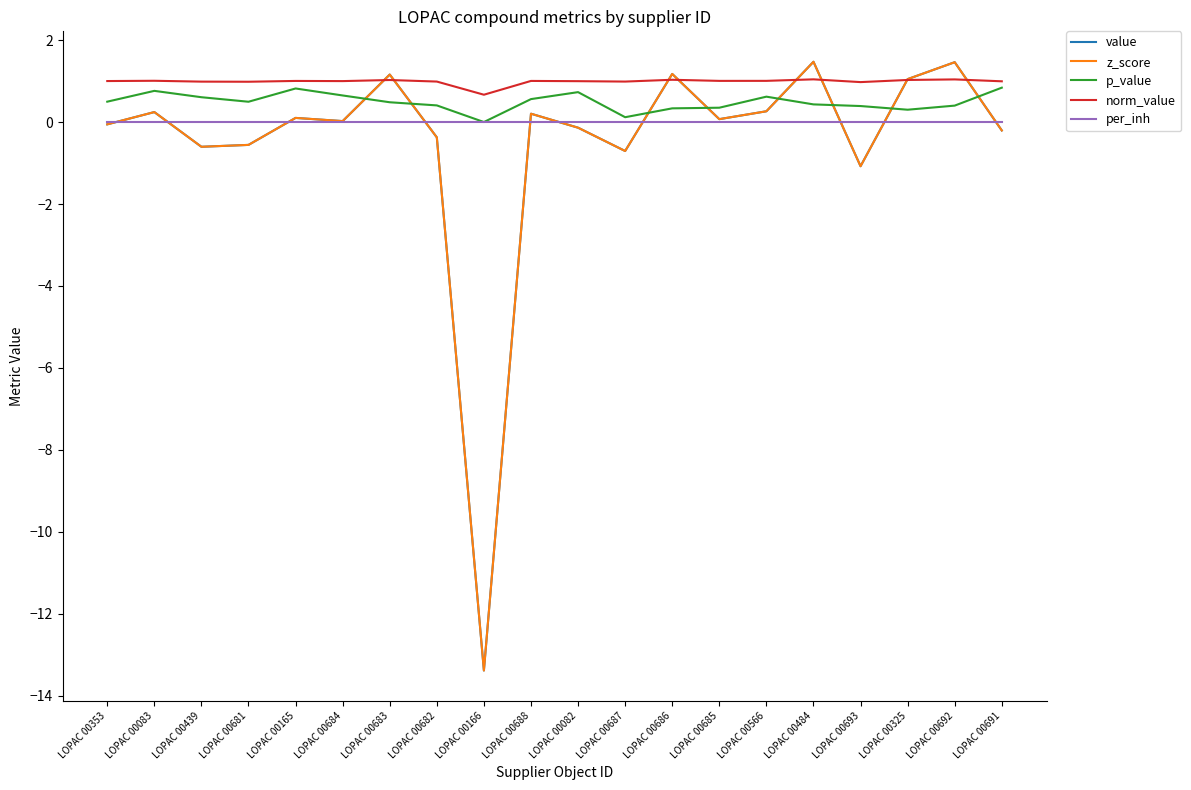

True or false: p_value and per_inh cross at least once.

False